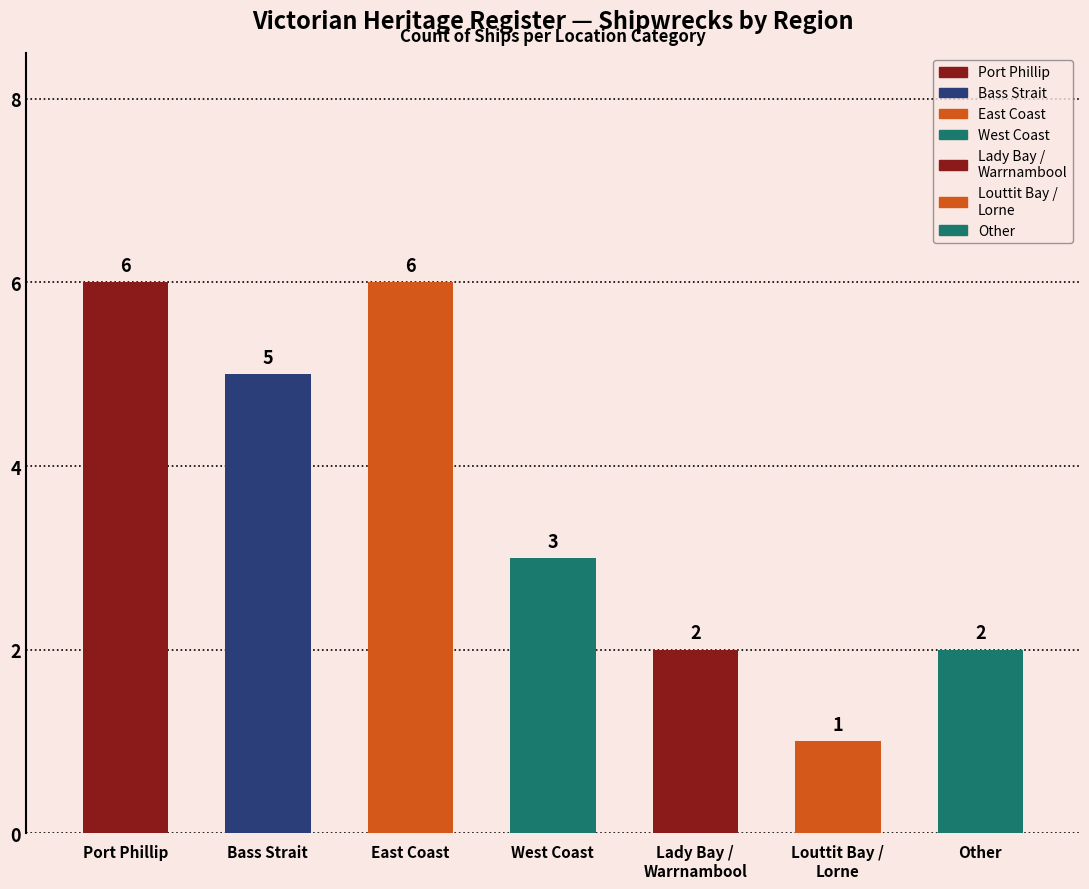

The value at Port Phillip is 6. True or false?

True